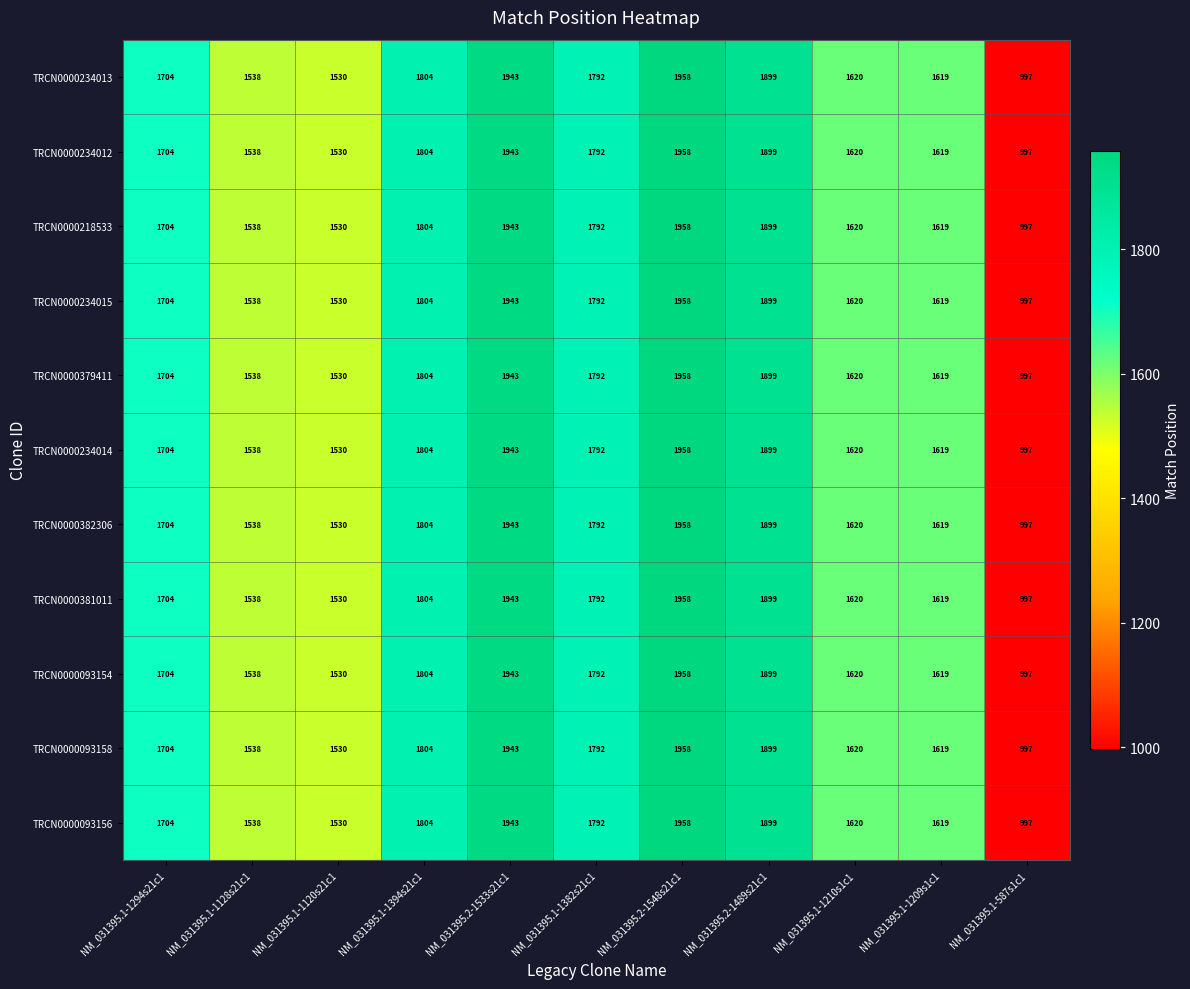

What is the maximum value shown in the chart?

1958